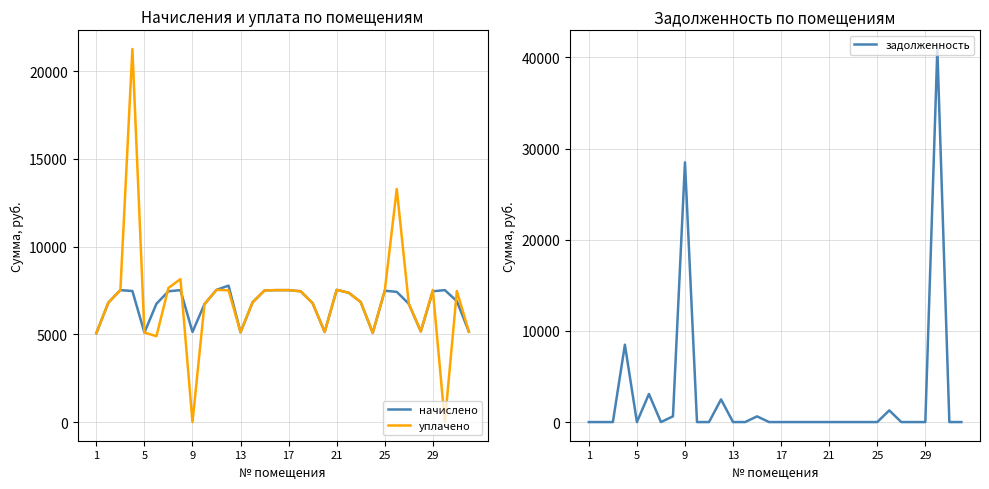

Count the number of categories in the chart.

32